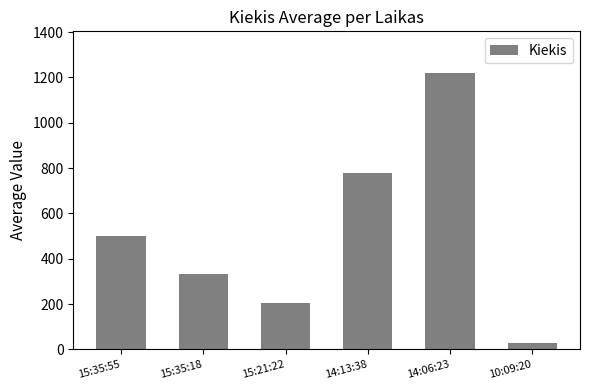

How many distinct data groups are displayed?

1